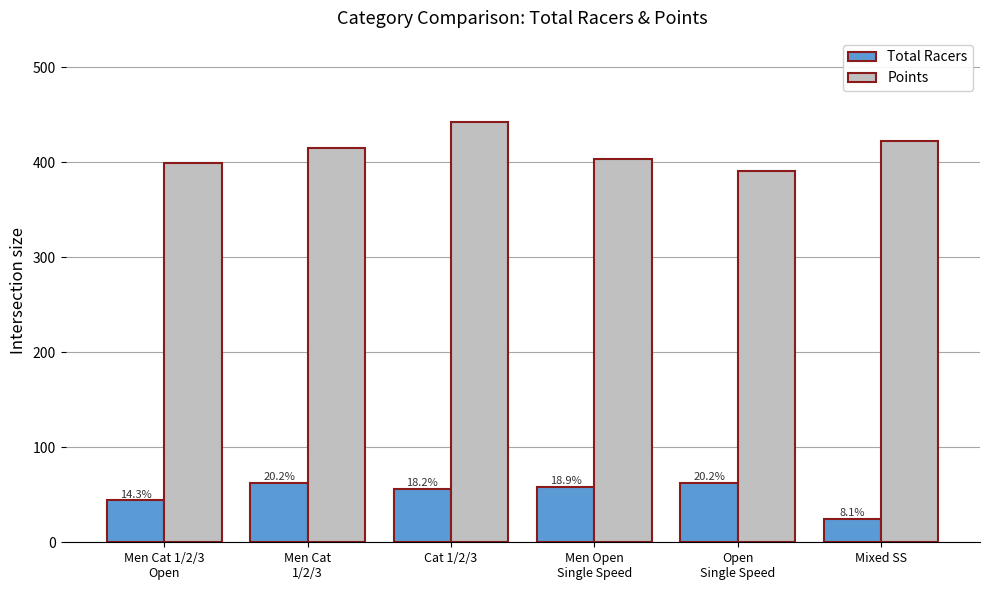

True or false: Points has a value of 390.9 at Open
Single Speed.

True